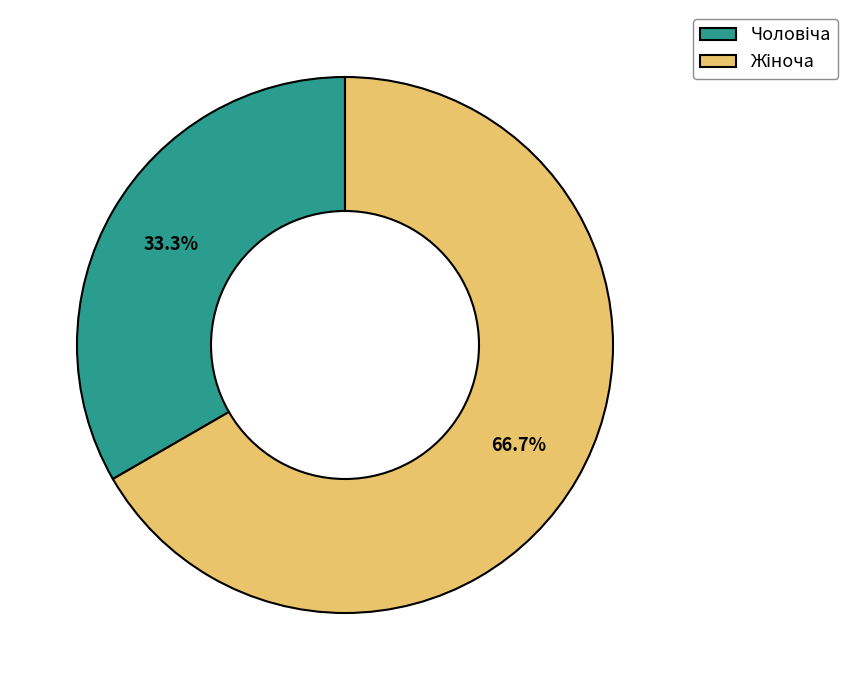

Is there a majority slice in this chart?

Yes